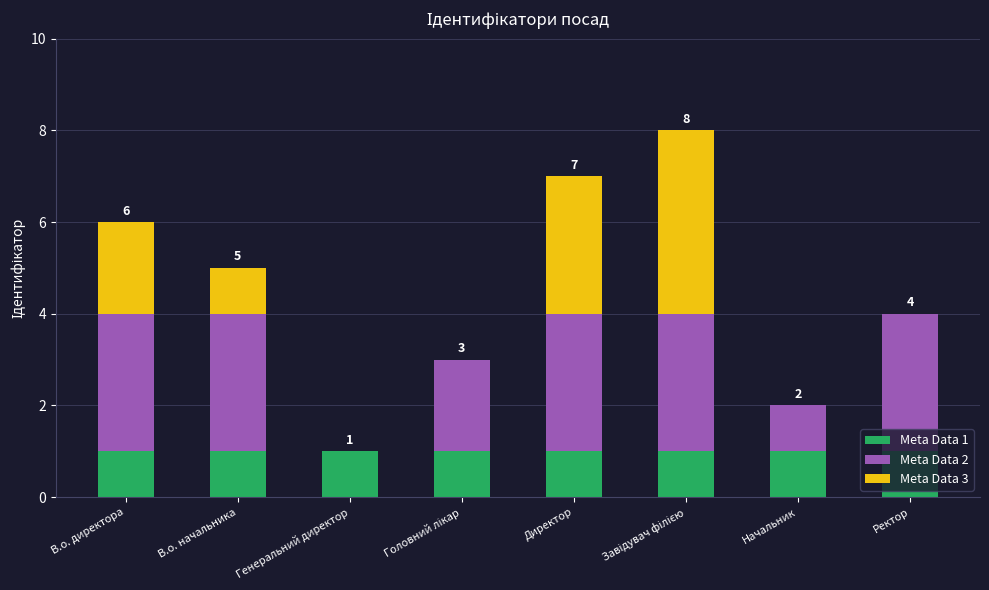

What is the total value across all series at В.о. начальника?

5